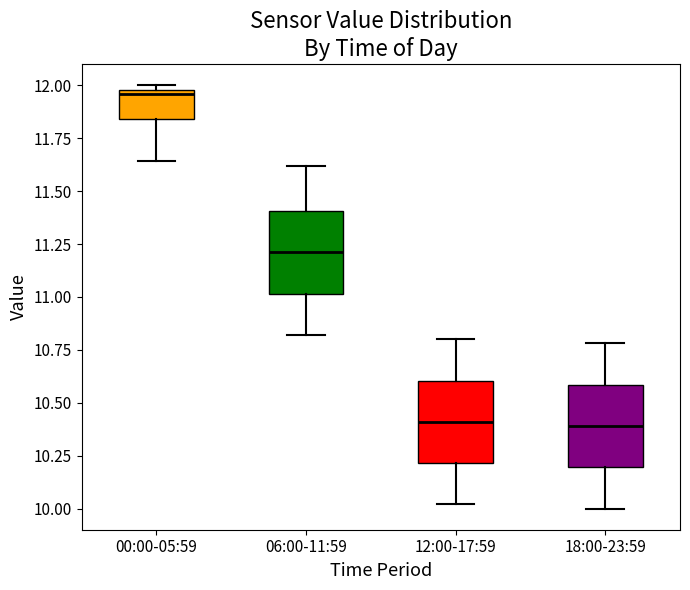

Where does the lower whisker of the box for 00:00-05:59 end on the y-axis? The values are not printed on the chart, so give them approximately, as read against the axis.

11.65